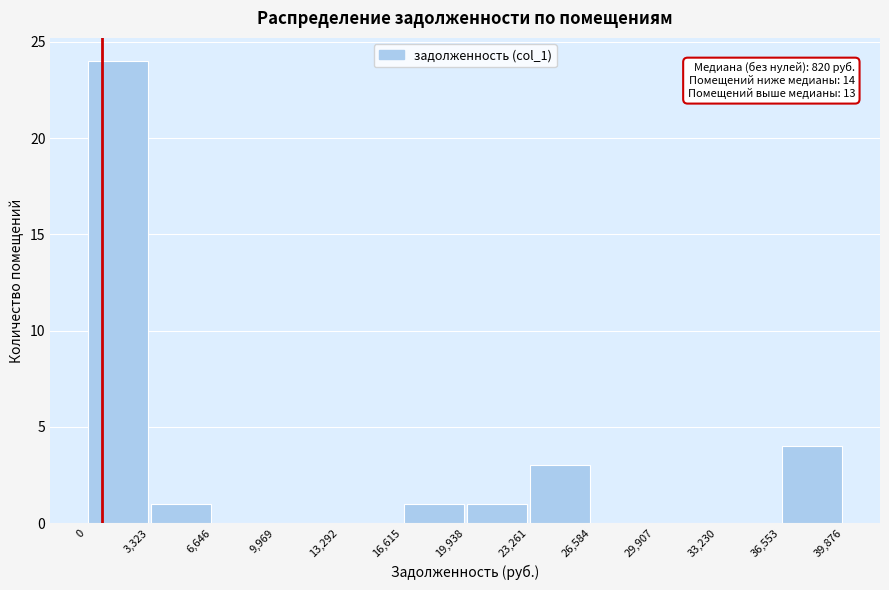

Over which range of the x-axis is the bar tallest?

0 to 3,323